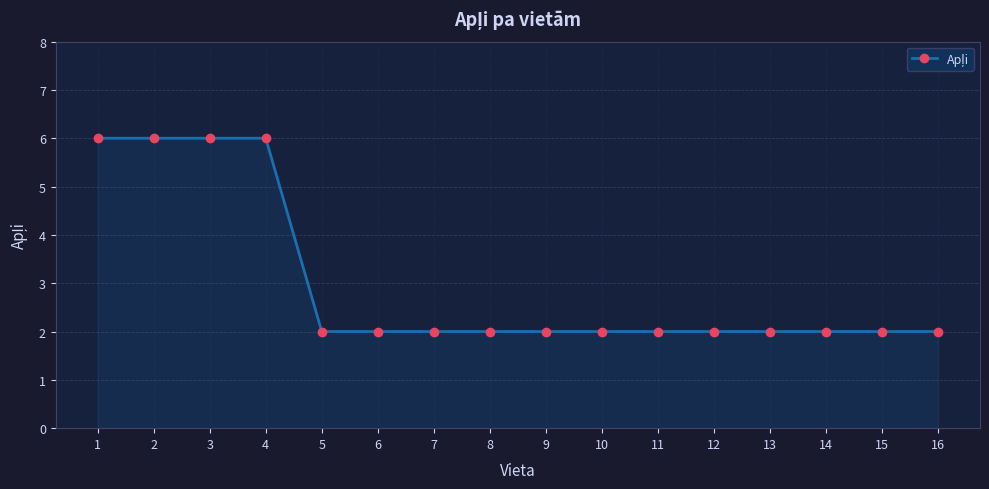

True or false: the data shows 3 at 16.

False